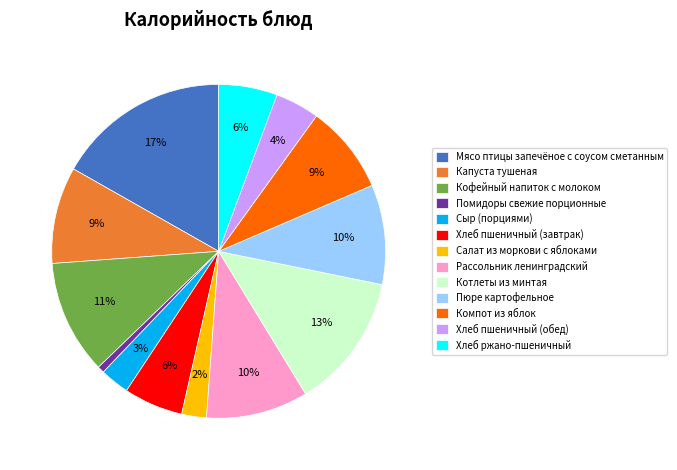

Which has a higher value, Хлеб пшеничный (обед) or Котлеты из минтая?

Котлеты из минтая